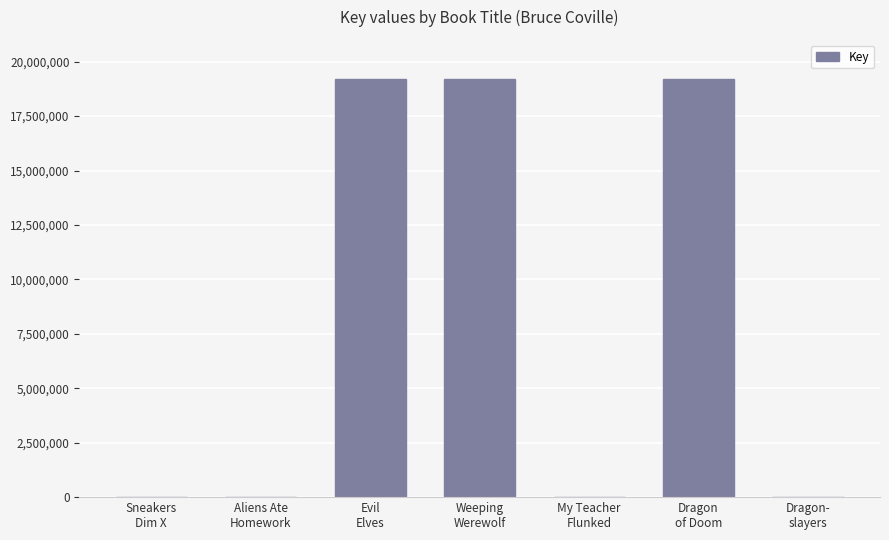

What is the sum of all values?

57585731